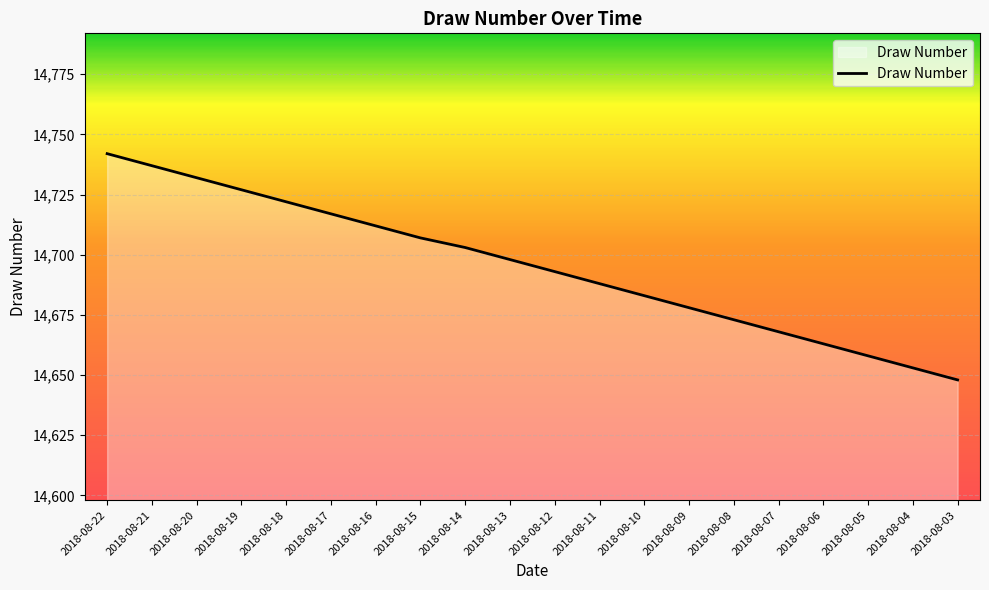

List the labels in order of value, largest first.

2018-08-22, 2018-08-21, 2018-08-20, 2018-08-19, 2018-08-18, 2018-08-17, 2018-08-16, 2018-08-15, 2018-08-14, 2018-08-13, 2018-08-12, 2018-08-11, 2018-08-10, 2018-08-09, 2018-08-08, 2018-08-07, 2018-08-06, 2018-08-05, 2018-08-04, 2018-08-03